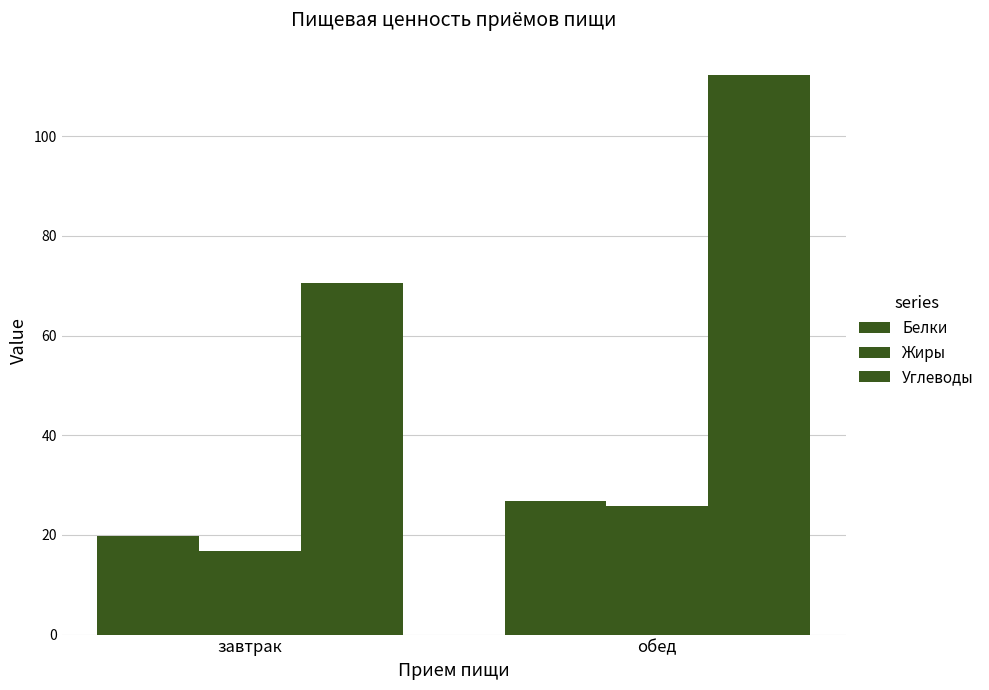

Which series has the largest total across all categories?

Углеводы